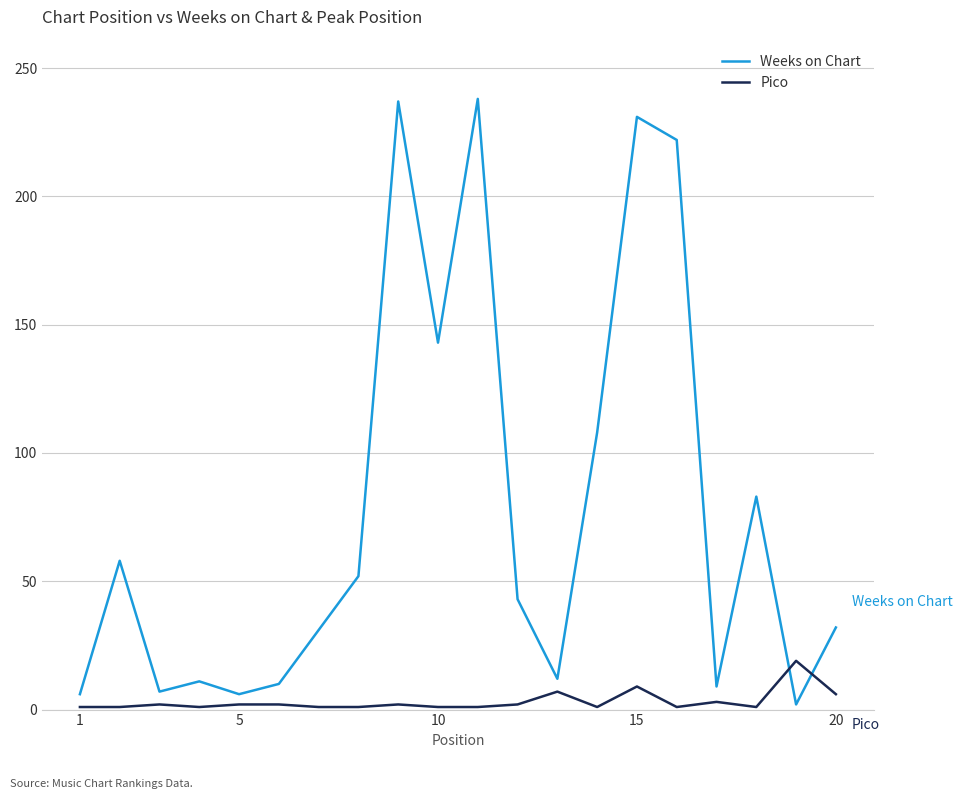

Rank the series by their average value, from highest to lowest.

Weeks on Chart, Pico